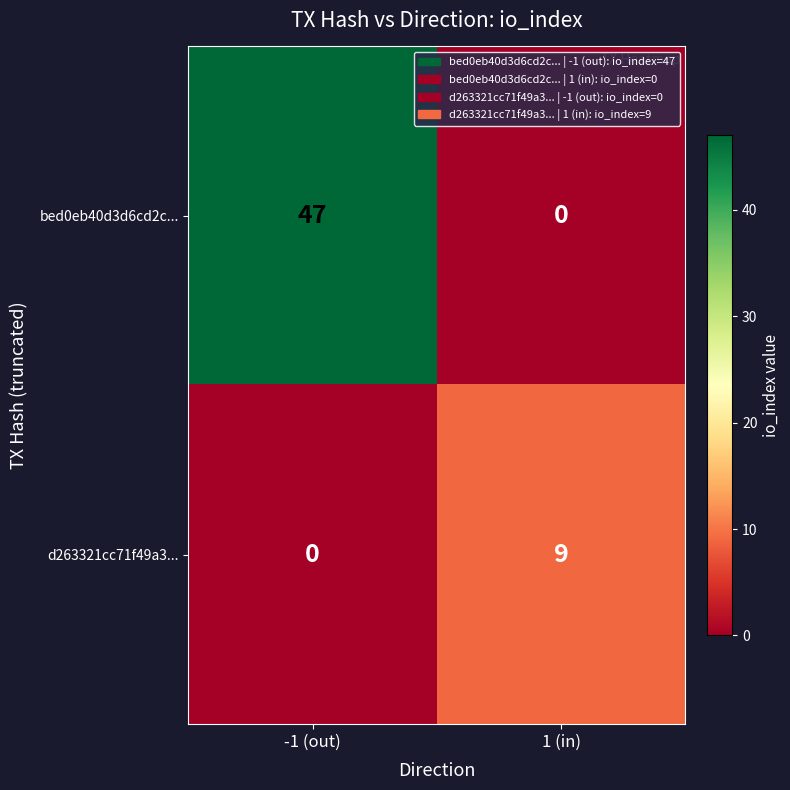

Is it true that d263321cc71f49a3... equals 4 at 1 (in)?

False